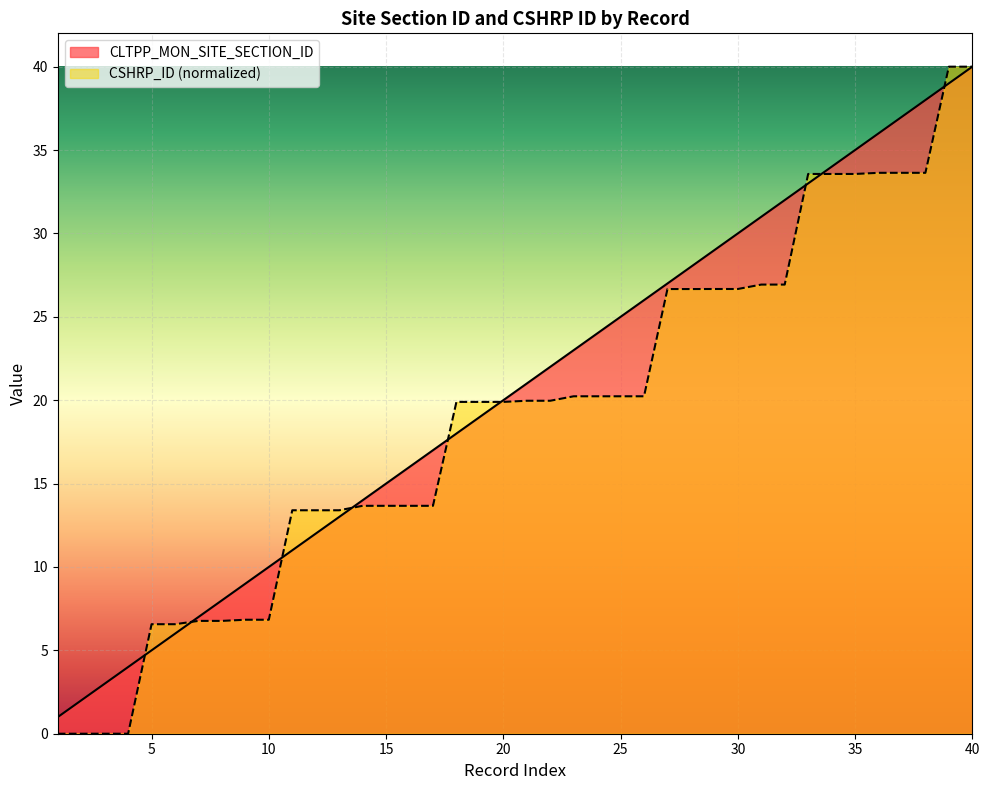

Between 11 and 17, which is larger?

17